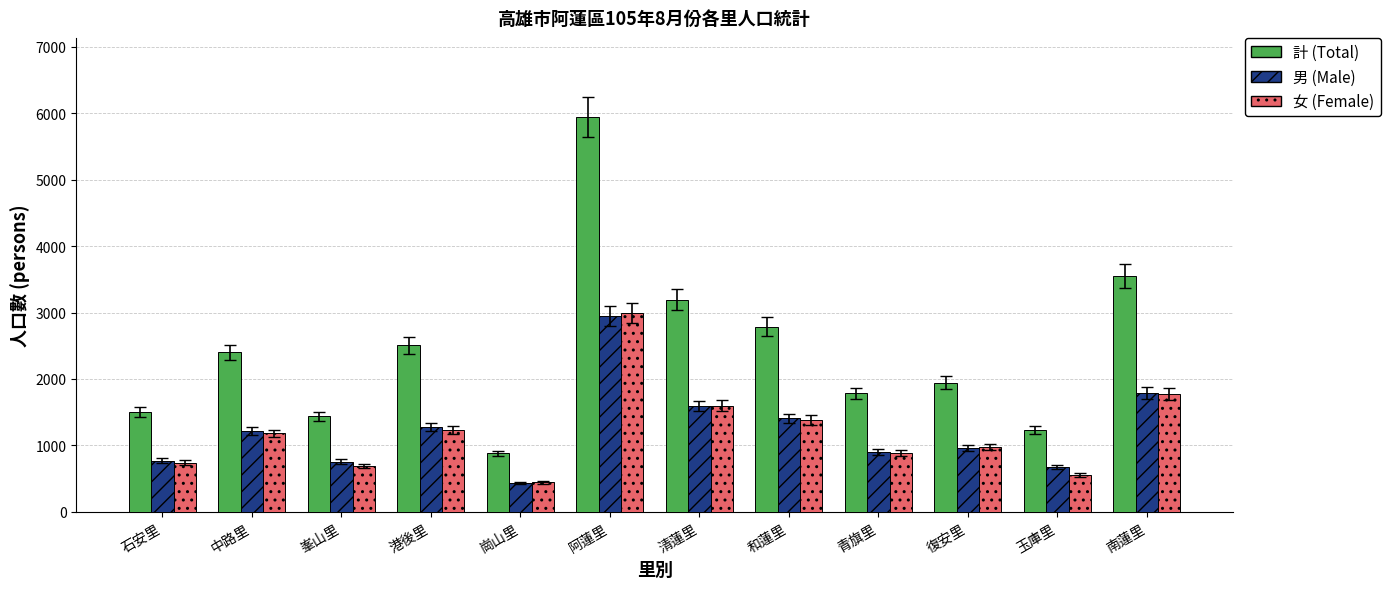

What is the highest value of the 計 (Total) series?

5945